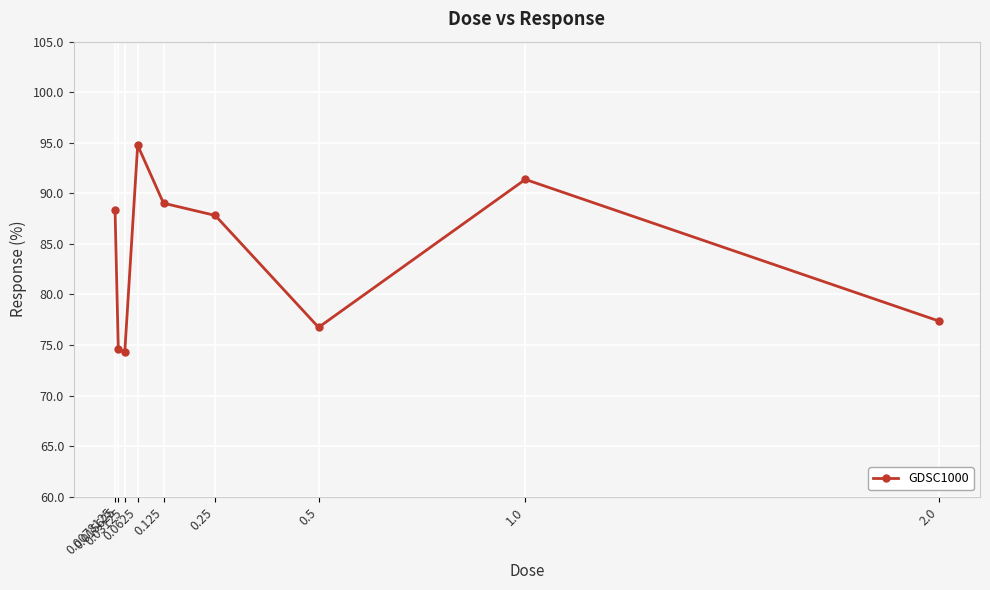

What is the value of the 3rd point from the left?

74.3